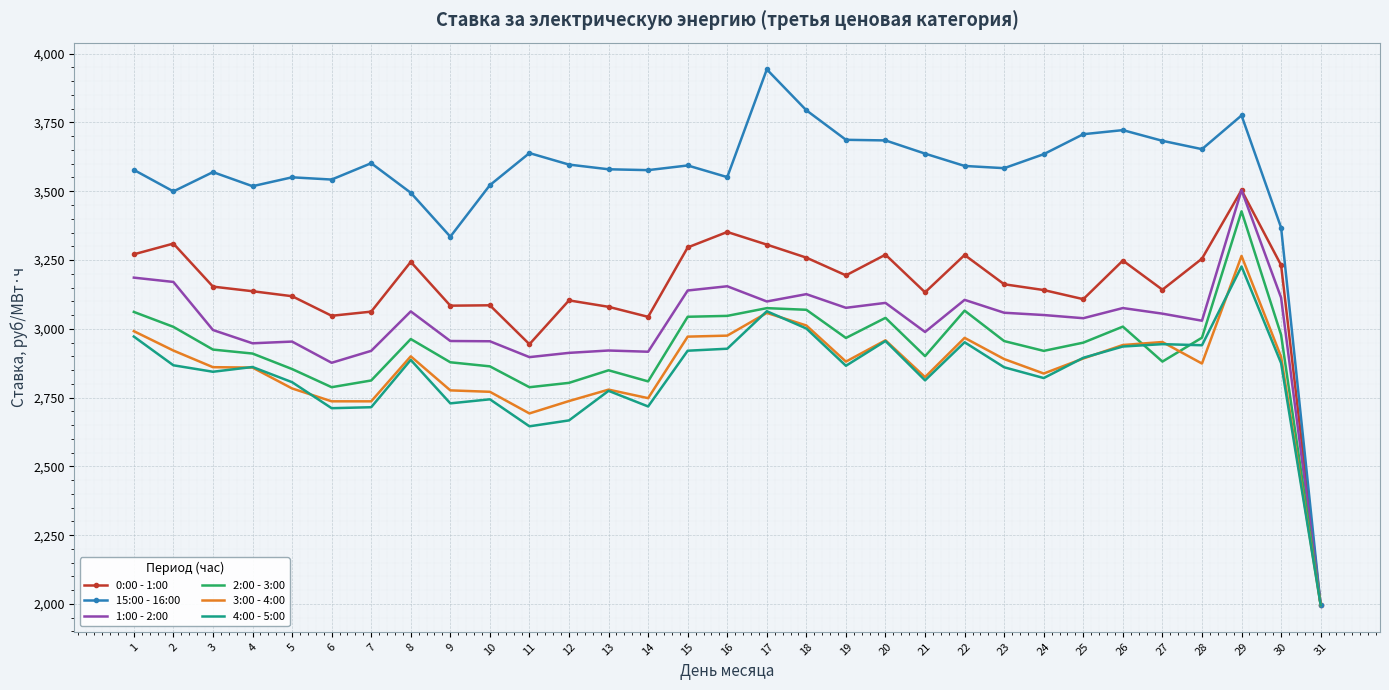

What is the total value across all series at 24?

18404.1